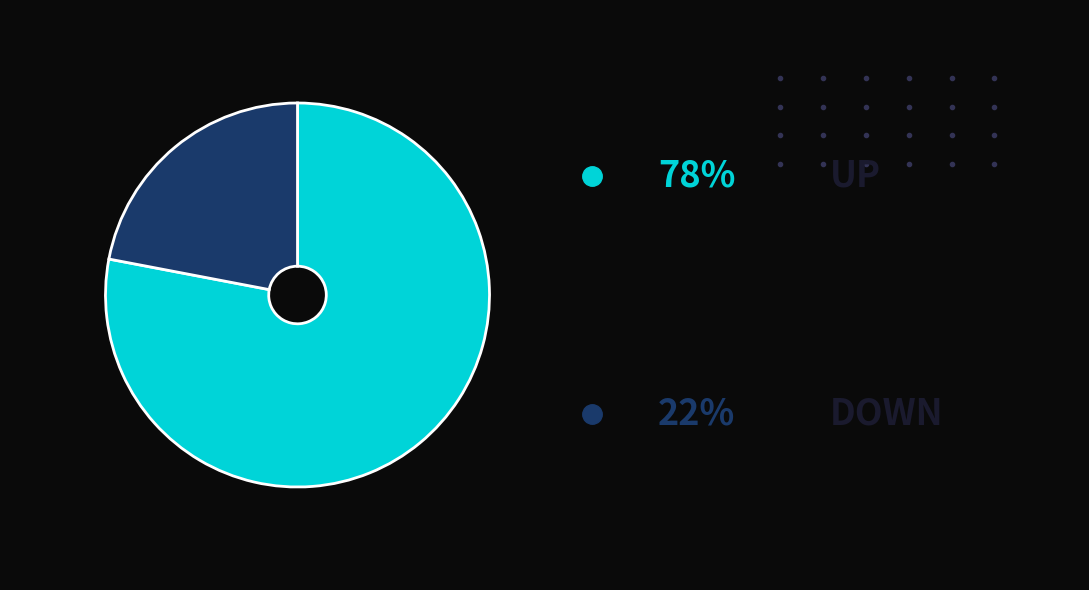

Does any single category account for the majority?

Yes